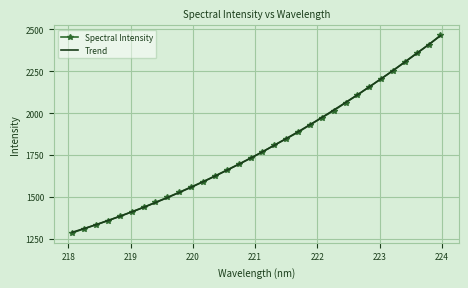

List the labels in order of value, largest first.

223.9802, 223.7895, 223.5987, 223.408, 223.2172, 223.0264, 222.8355, 222.6447, 222.4538, 222.263, 222.0721, 221.8812, 221.6902, 221.4993, 221.3083, 221.1174, 220.9264, 220.7354, 220.5444, 220.3533, 220.1623, 219.9712, 219.7801, 219.589, 219.3979, 219.2067, 219.0156, 218.8244, 218.6332, 218.442, 218.2508, 218.0596